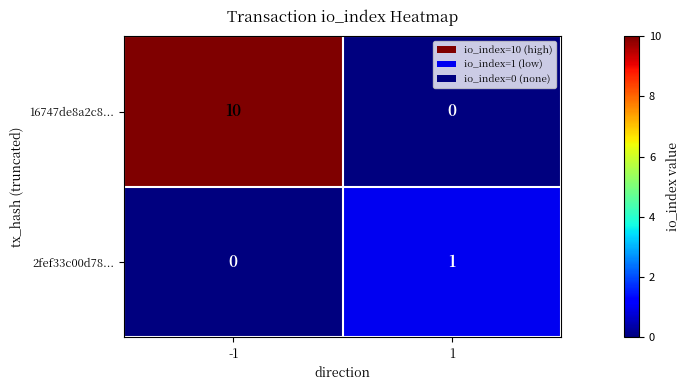

The 2fef33c00d78... series shows 1 at -1. True or false?

False